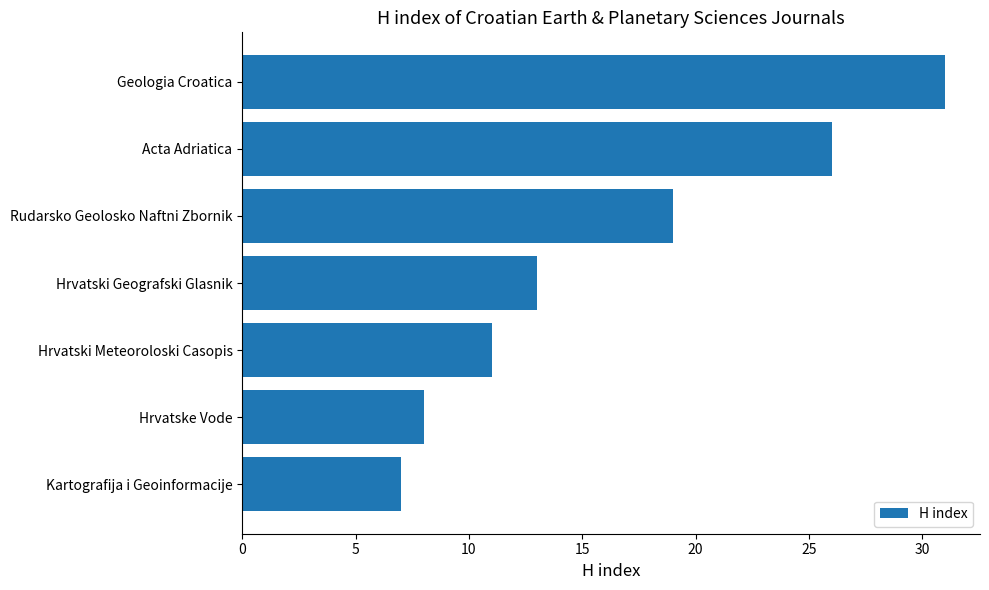

List the labels in order of value, largest first.

Geologia Croatica, Acta Adriatica, Rudarsko Geolosko Naftni Zbornik, Hrvatski Geografski Glasnik, Hrvatski Meteoroloski Casopis, Hrvatske Vode, Kartografija i Geoinformacije